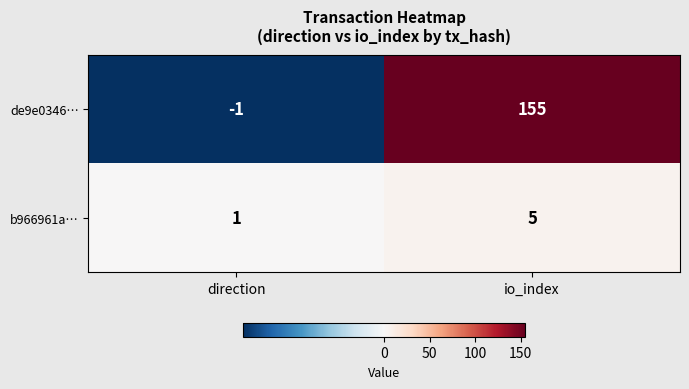

Is the value of de9e0346… at direction greater than the value of b966961a… at io_index?

No